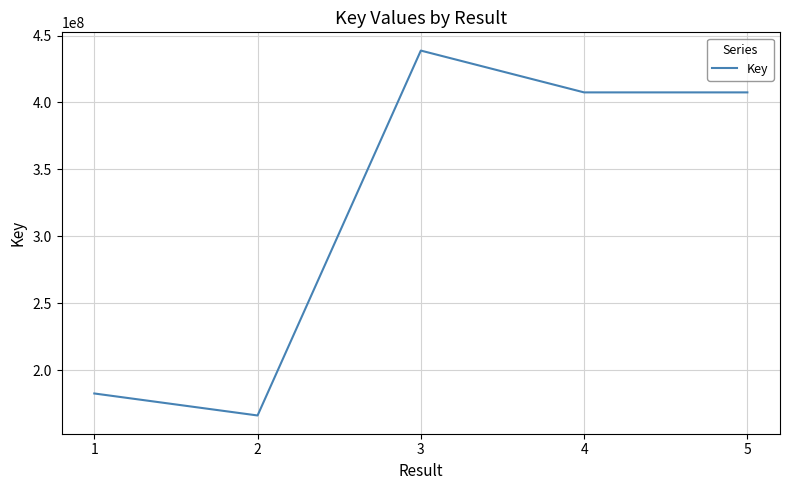

What is the change in value from 1 to 4?

+224927483